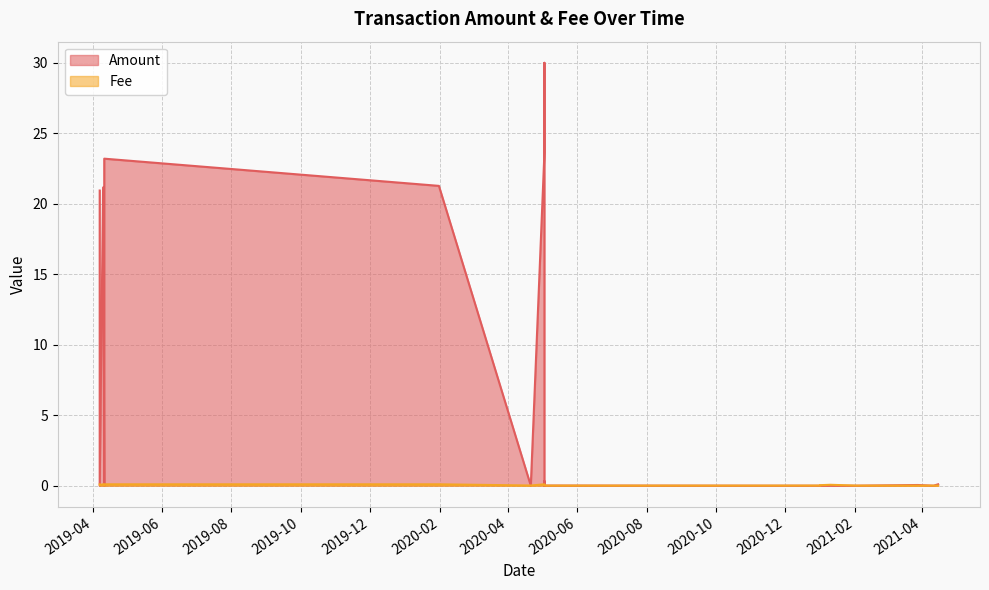

Is it true that Amount equals 23.2 at 2019-04-11?

True